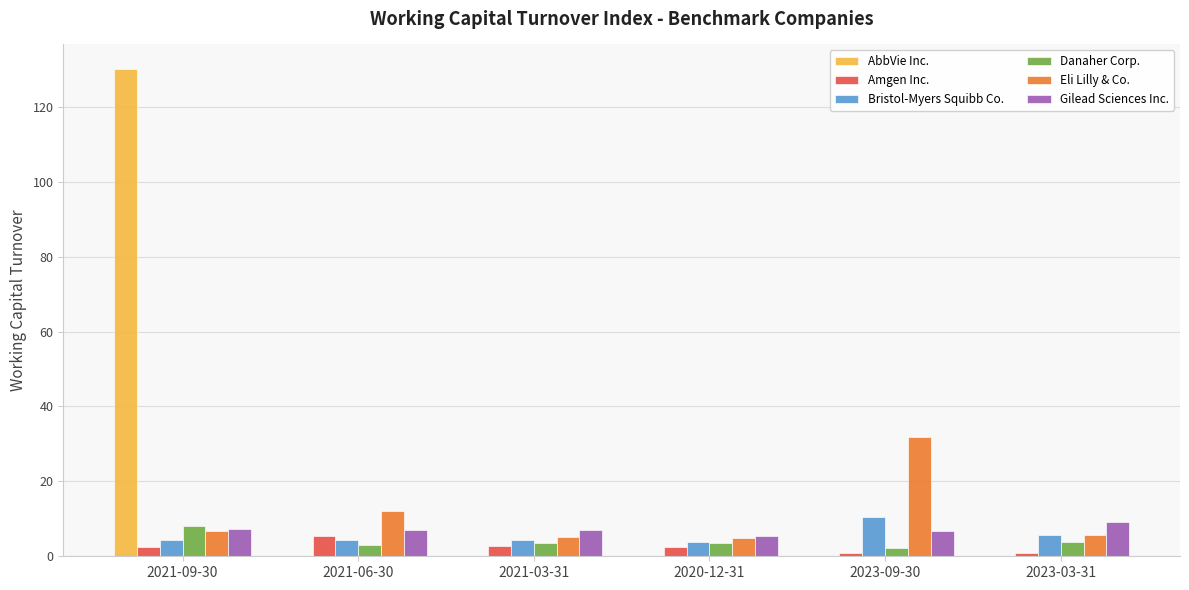

What is the sum of the Bristol-Myers Squibb Co. values at 2020-12-31 and 2021-09-30?

8.2